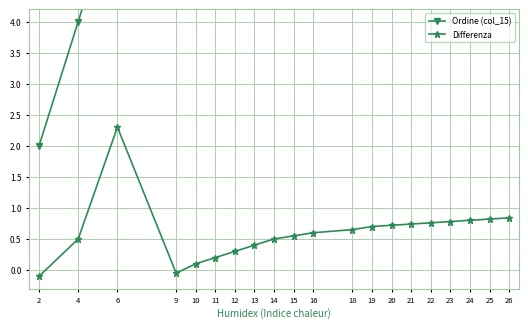

Is this an area chart (filled region under the line)?

No